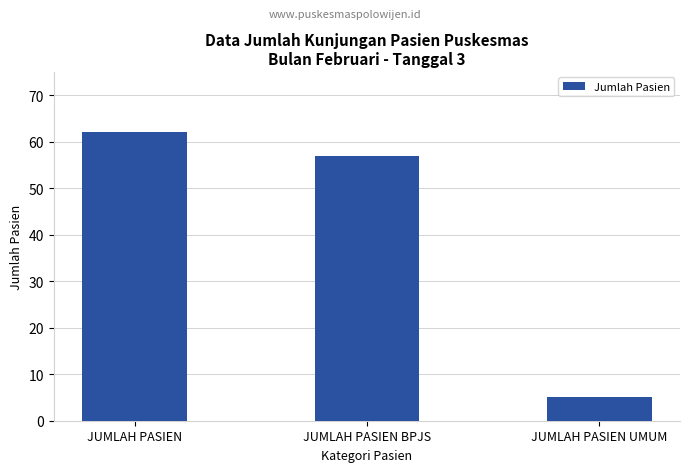

What is the sum of the values at JUMLAH PASIEN UMUM and JUMLAH PASIEN BPJS?

62